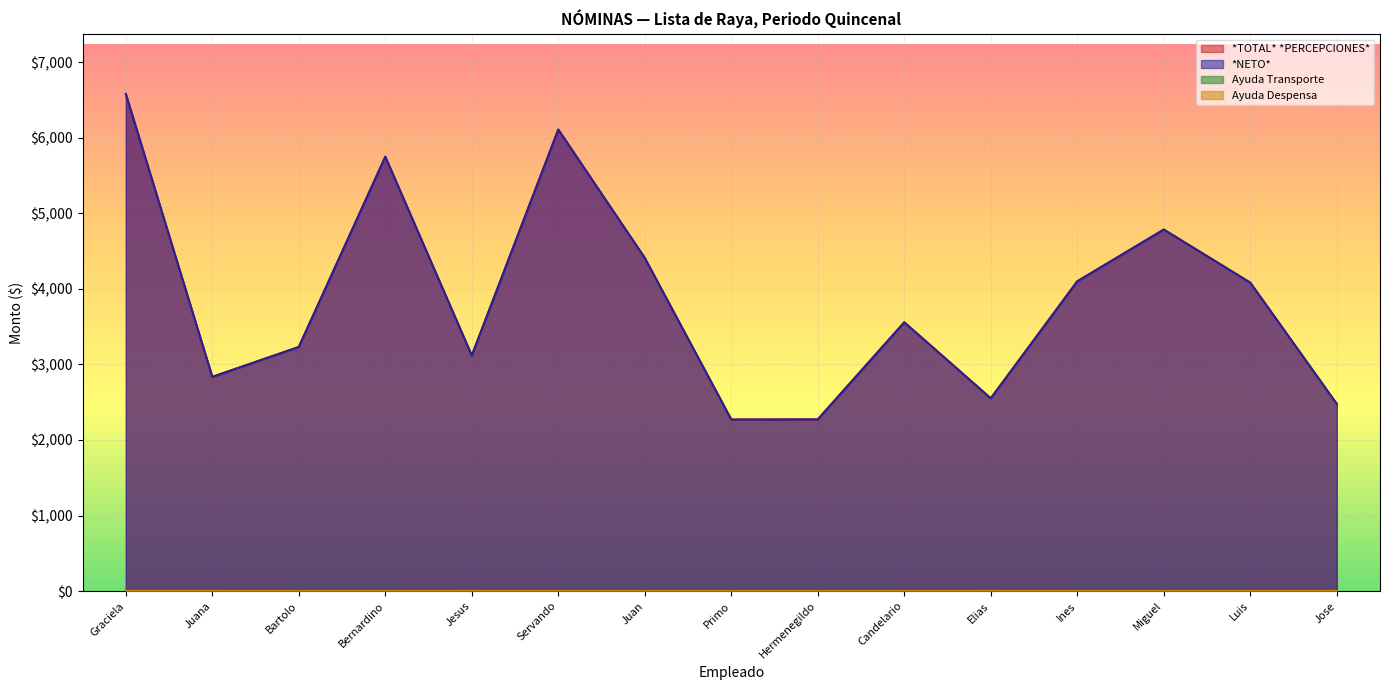

Does the chart display data point markers on the line(s)?

No